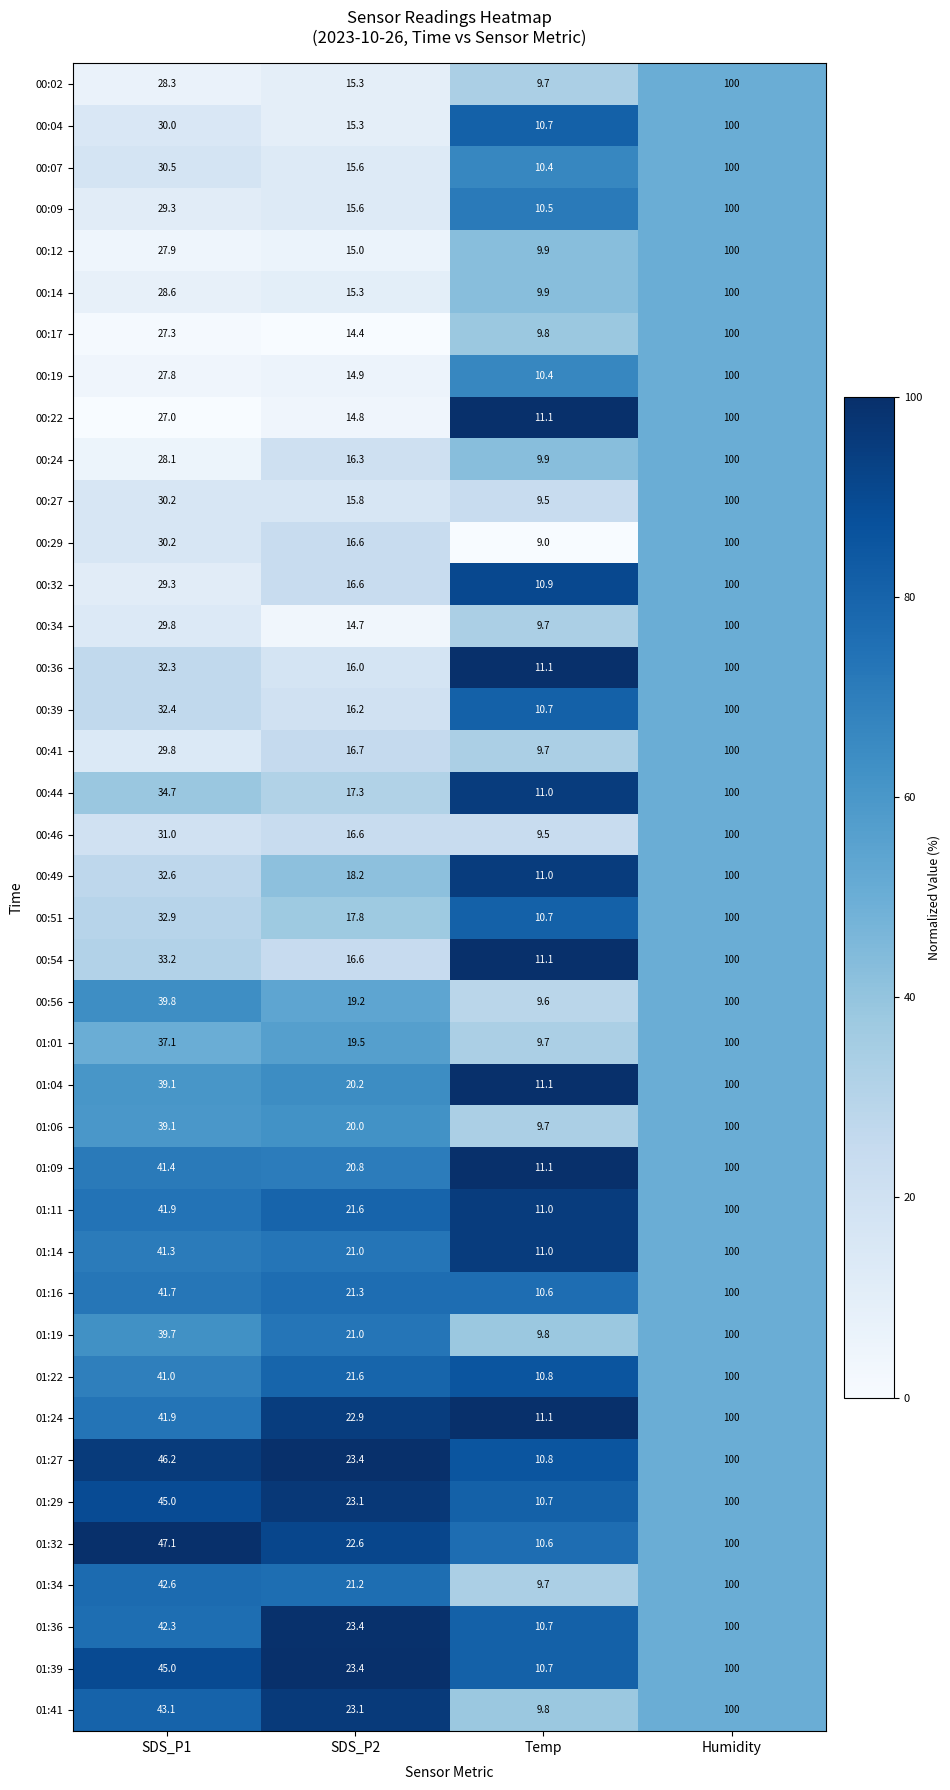

Which series has the widest spread of values?

00:29